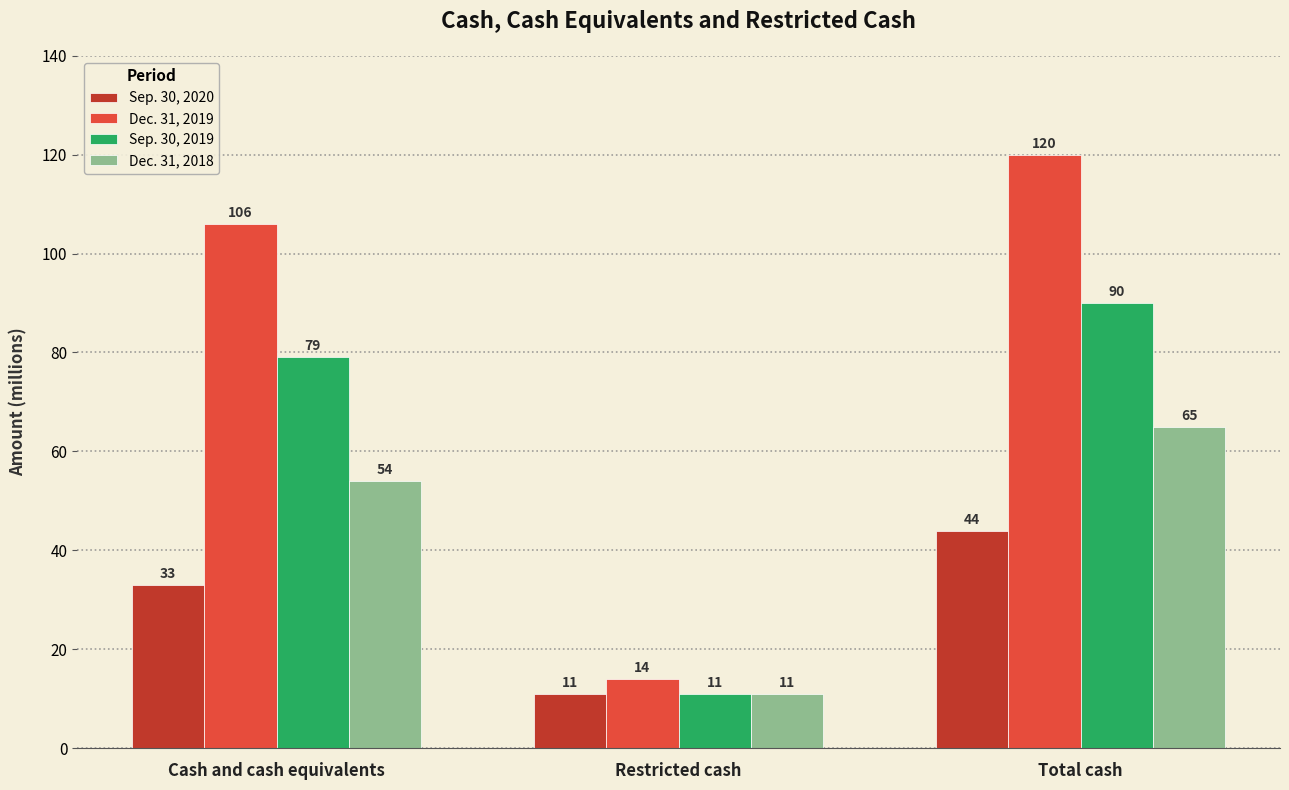

What is the value of the Dec. 31, 2019 bar at the 1st from the left?

106